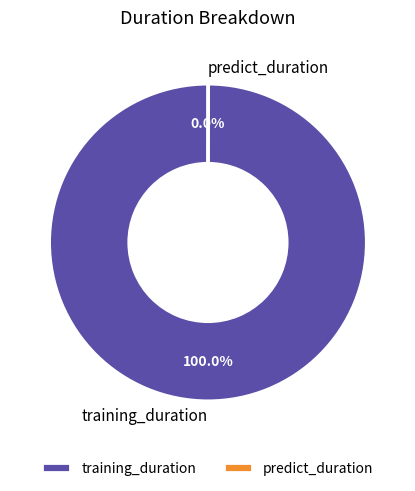

Does training_duration represent more than half of the total?

Yes